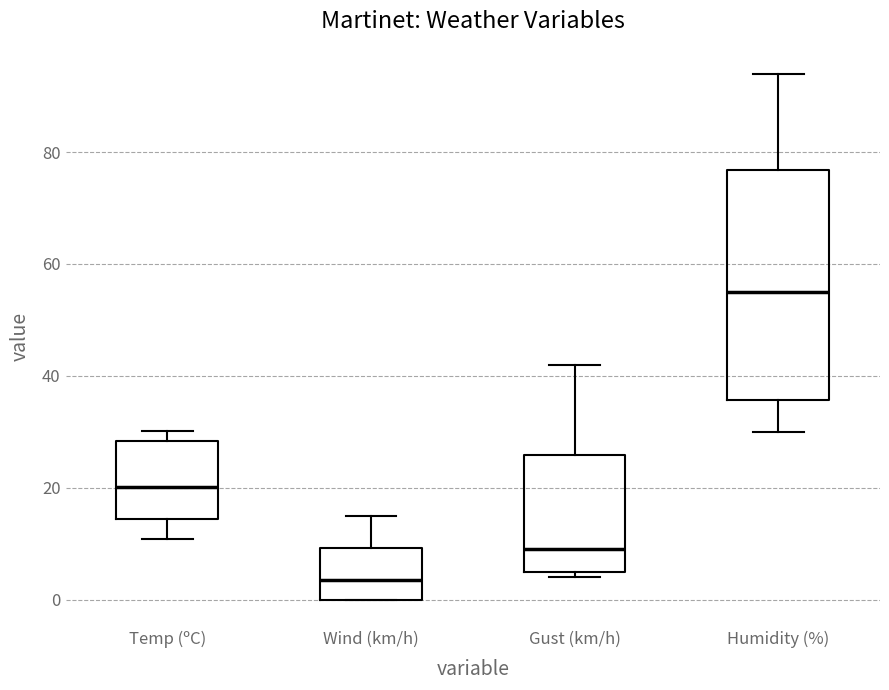

Comparing the boxes themselves (not the whiskers), which one is the tallest?

Humidity (%)